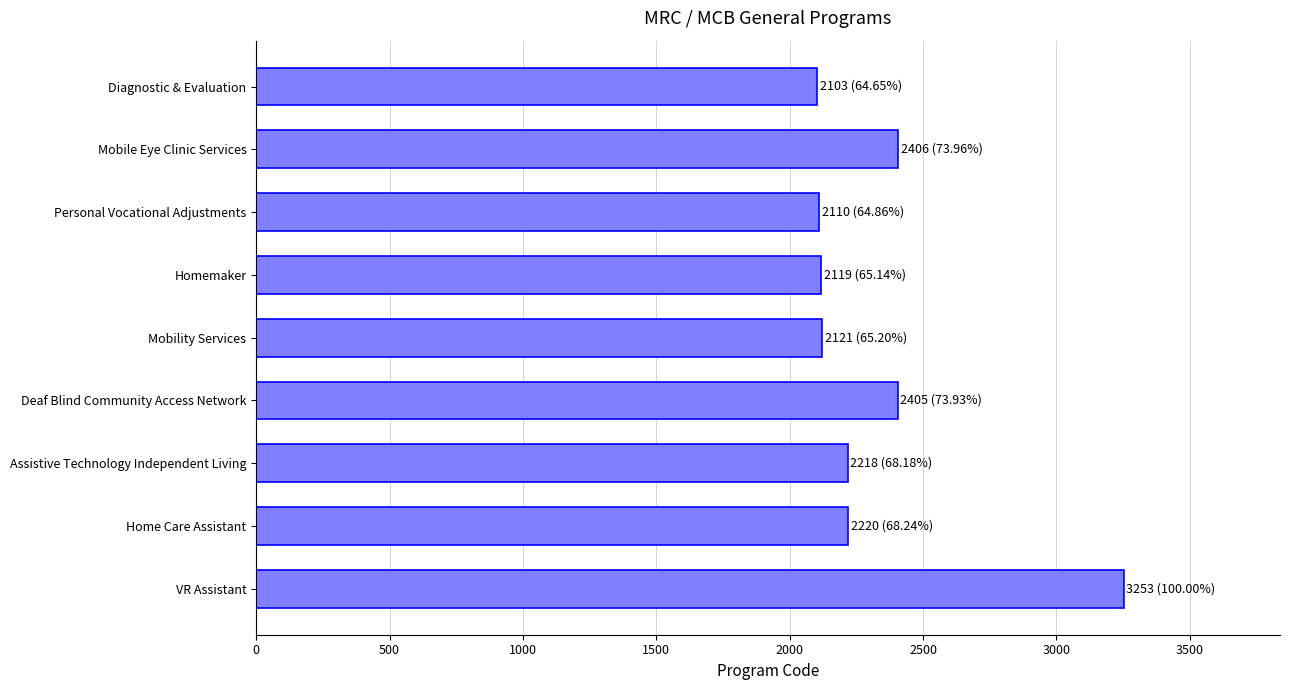

What is the difference between the maximum and minimum values?

1150